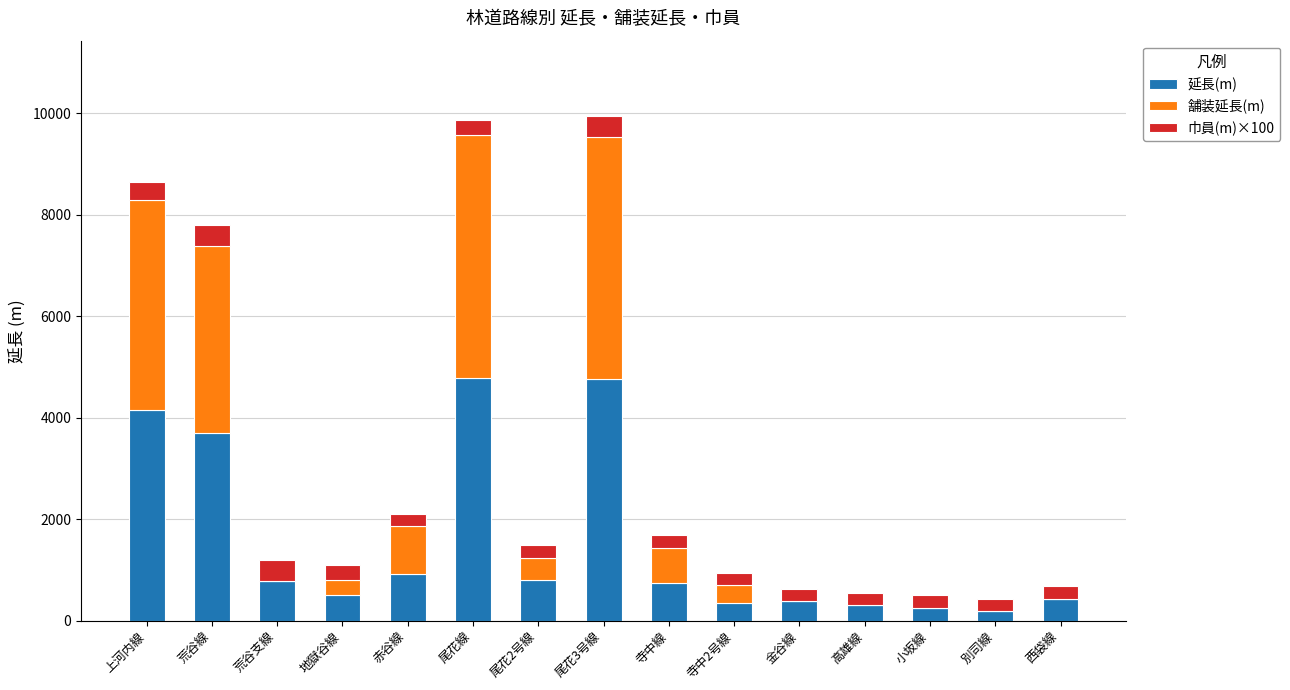

What is the highest value of the 延長(m) series?

4784